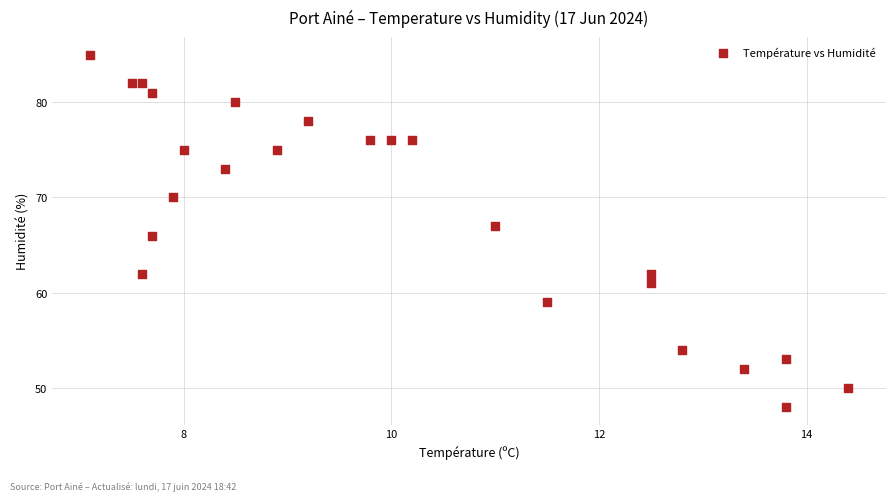

What is the range of Y values (max minus min)?

37